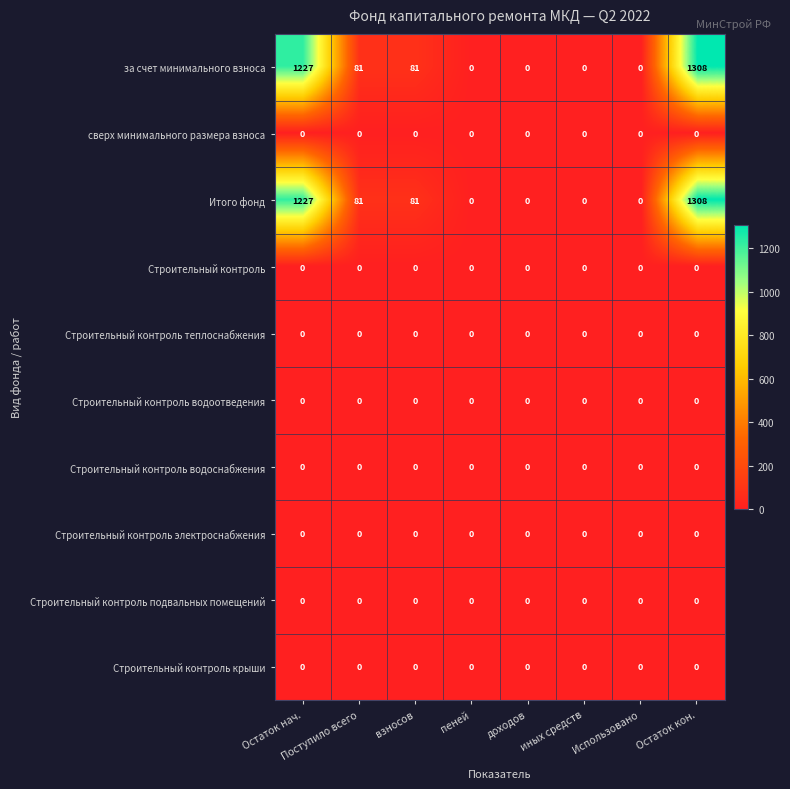

At which category does the chart reach its peak across all series?

Остаток кон.